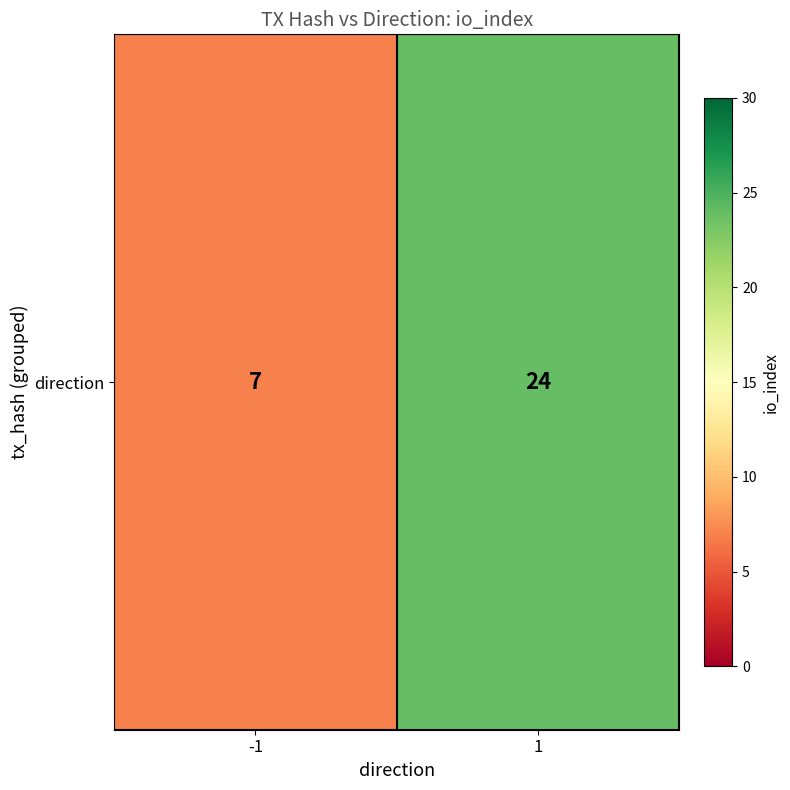

What is the change in value from -1 to 1?

+17